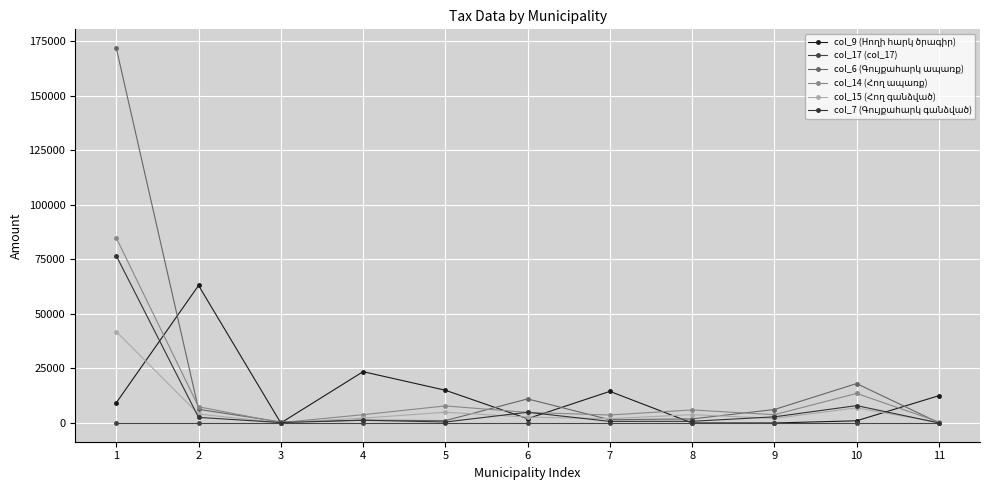

Reading left to right, what are all the values shown in this chart?

col_9 (Hողի հարկ ծրագիր): 9250.0	63000.0	0.0	23500.0	15000.0	1957.0	14480.0	0.0	0.0	1000.0	12500.0
col_17 (col_17): 0.0	0.0	0.0	0.0	0.0	0.0	0.0	0.0	0.0	0.0	0.0
col_6 (Գույքահարկ ապառք): 171754.1	6258.0	484.3	1305.3	1090.2	11028.6	1495.8	1861.5	6165.4	18057.3	92.3
col_14 (Հող ապառք): 84793.5	7424.5	145.5	3802.0	7813.3	4838.4	3656.2	5978.8	3787.4	13536.8	499.5
col_15 (Հող գանձված): 41875.1	4087.5	82.9	2215.4	4922.8	2683.1	1966.9	3826.2	2088.7	6901.1	228.5
col_7 (Գույքահարկ գանձված): 76606.1	2563.4	196.5	1243.6	452.0	4897.1	730.8	766.8	2814.3	7952.5	39.8